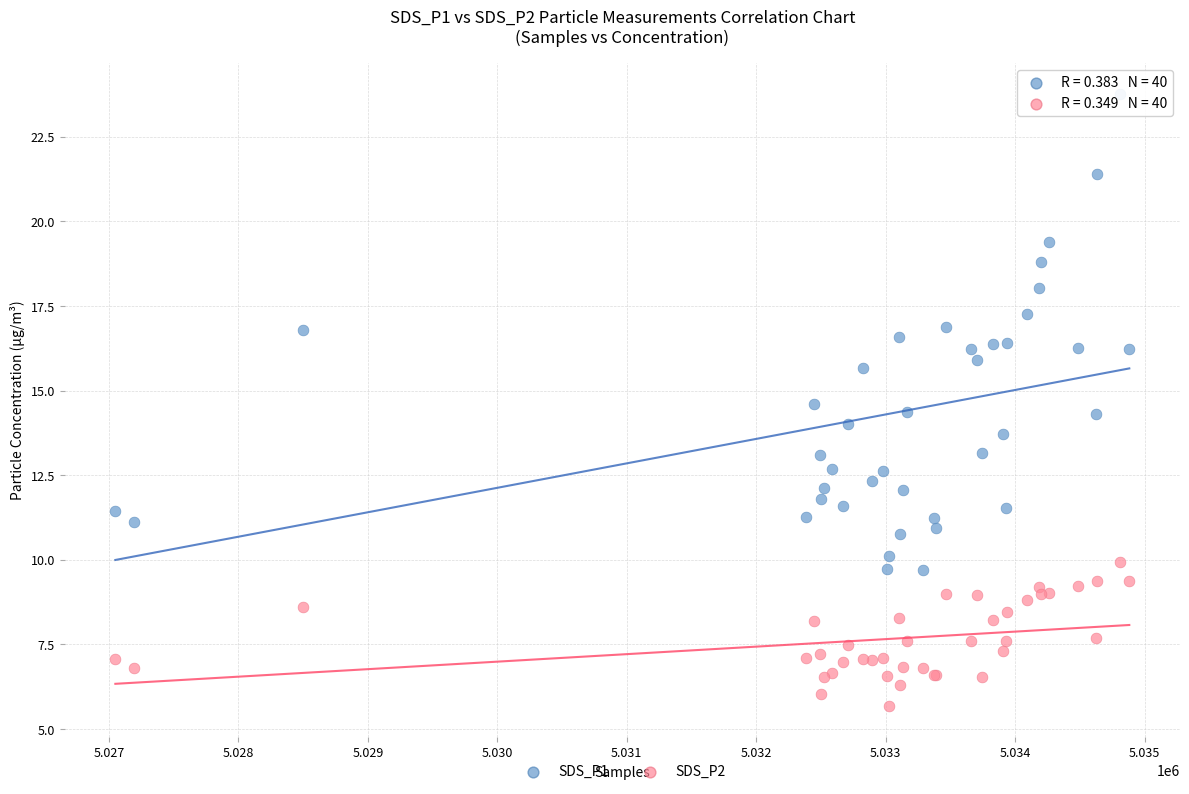

Which series contains the highest Y value?

SDS_P1